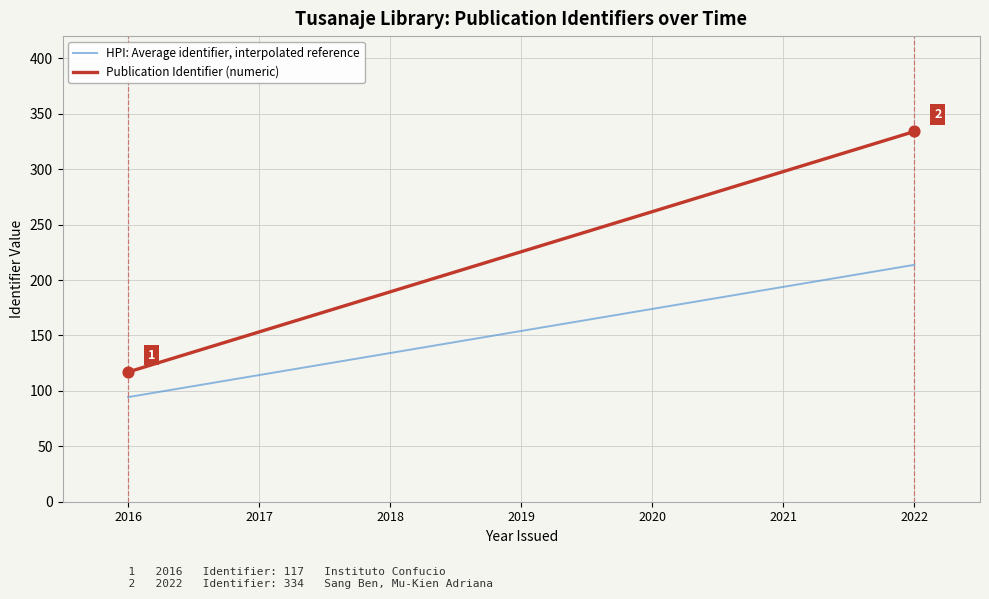

Which series has the largest range (max minus min)?

Publication Identifier (numeric)